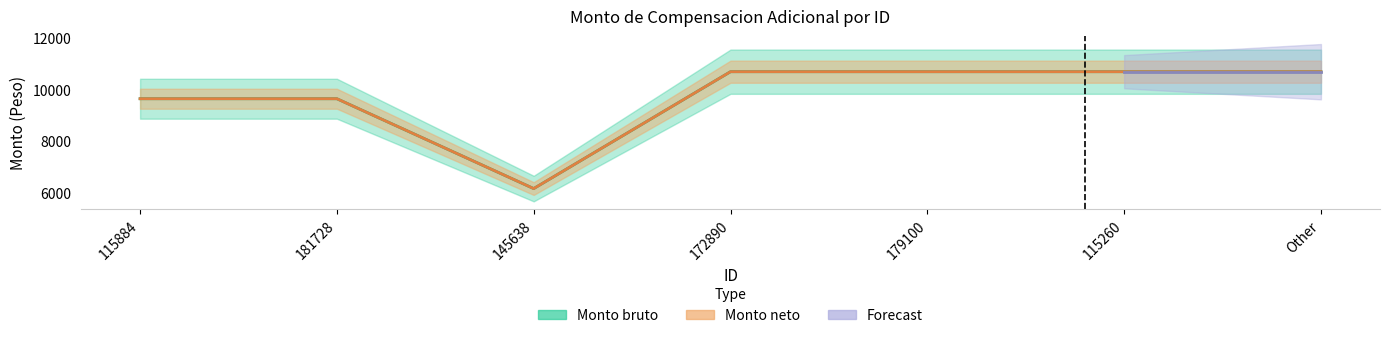

What is the average value of the Monto bruto series?

9741.7